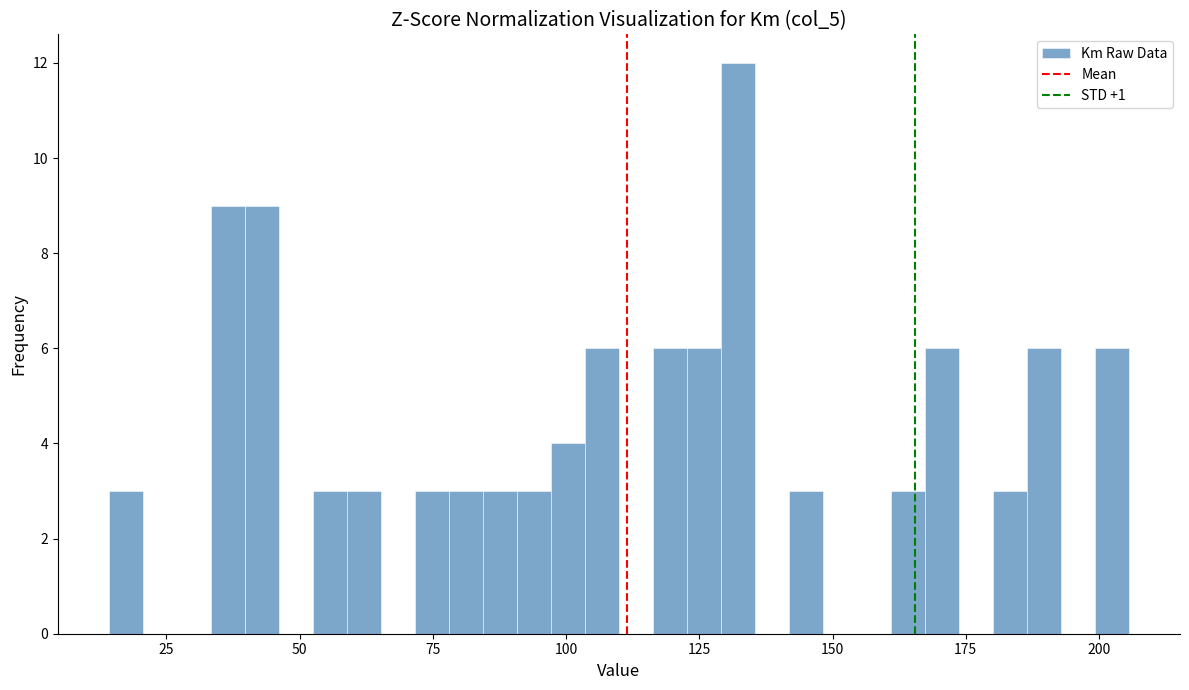

Read against the x-axis, roughly where is the centre of the tallest bar?

130